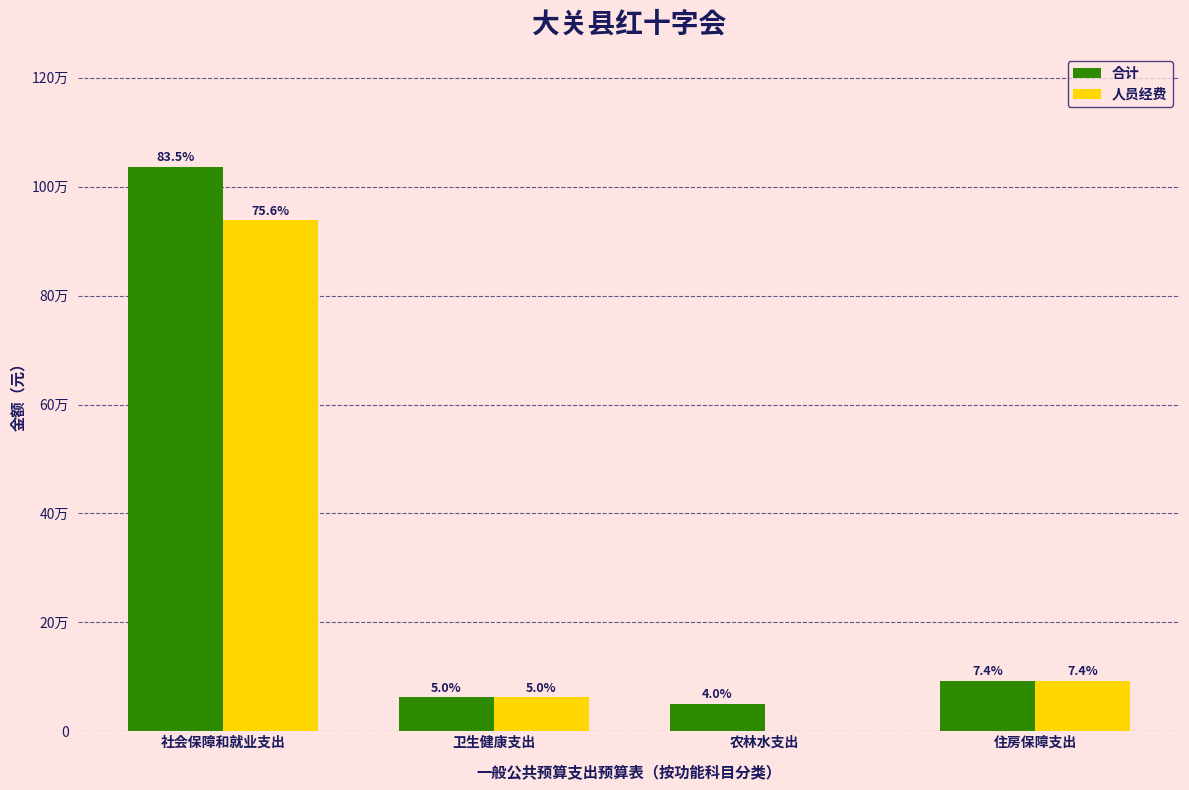

At how many categories does at least one series exceed 563178?

1